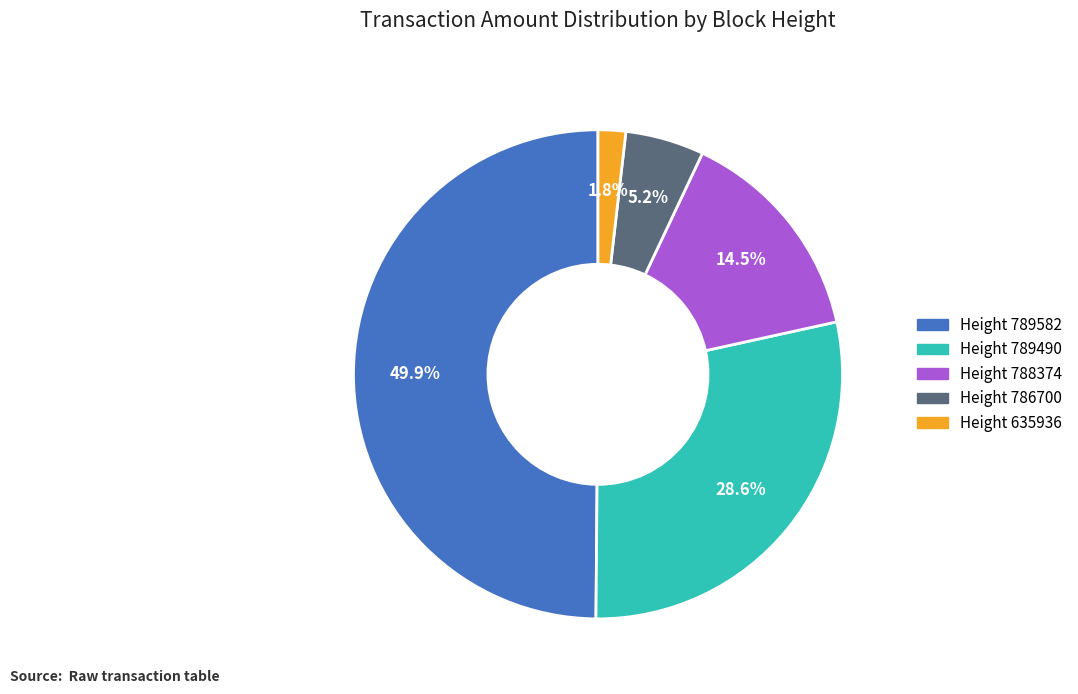

Is the sum of Height 789582 and Height 788374 greater than half?

Yes